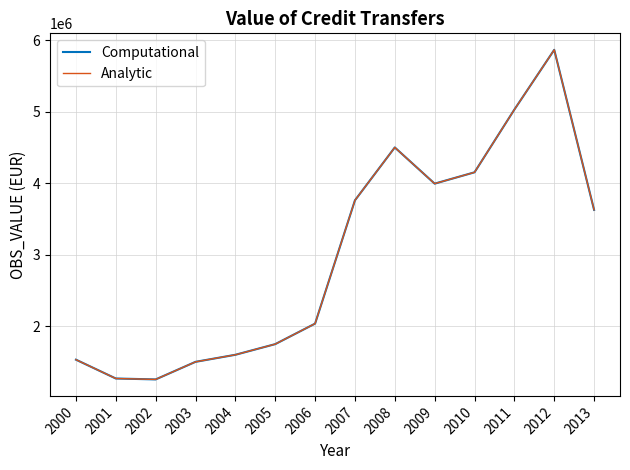

True or false: Analytic and Computational intersect in this chart.

False